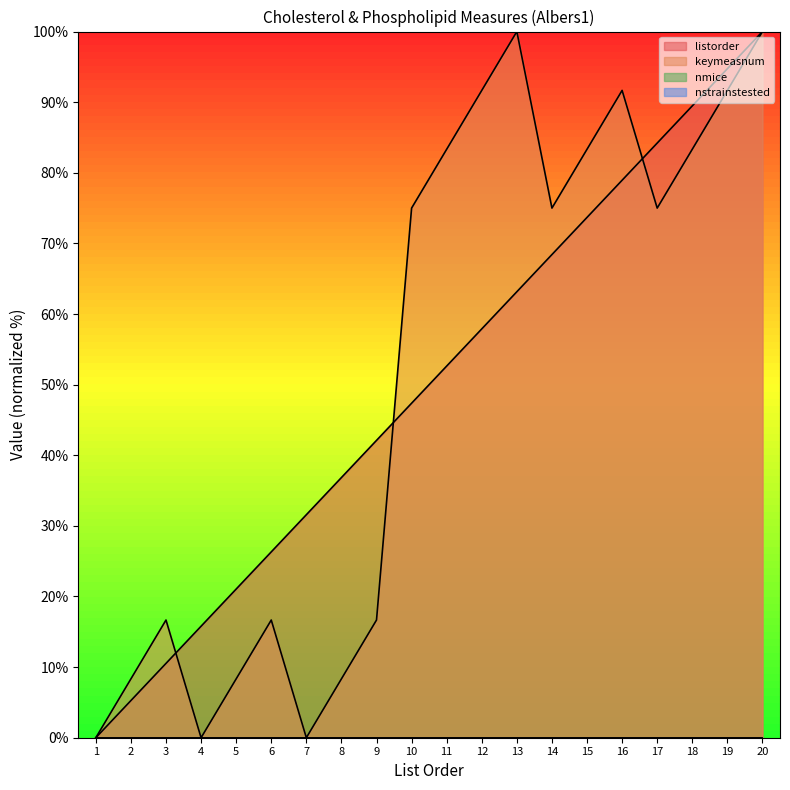

True or false: listorder has more than 2 interior local peaks.

False